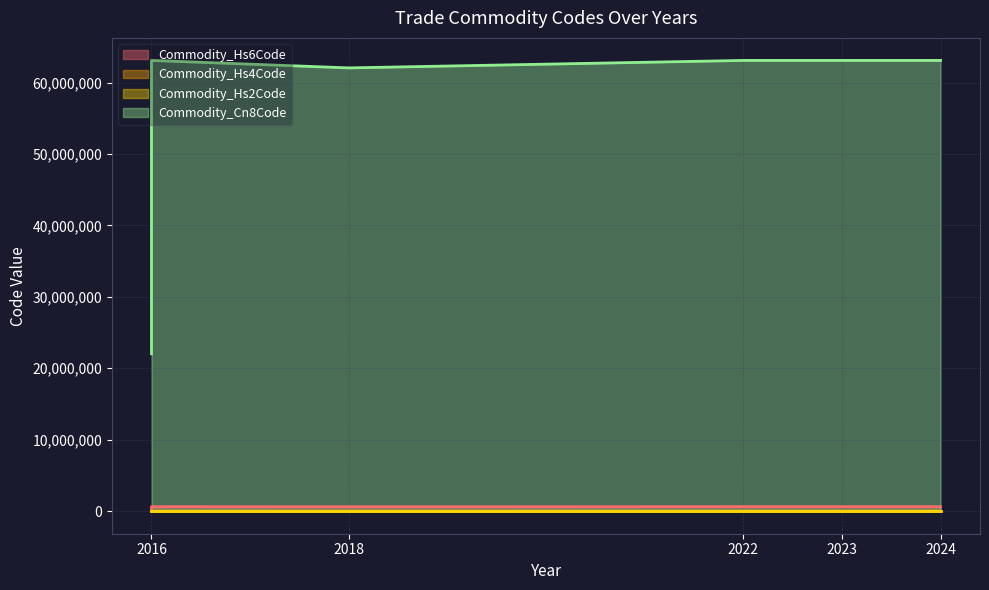

What is the greatest value displayed?

63090000